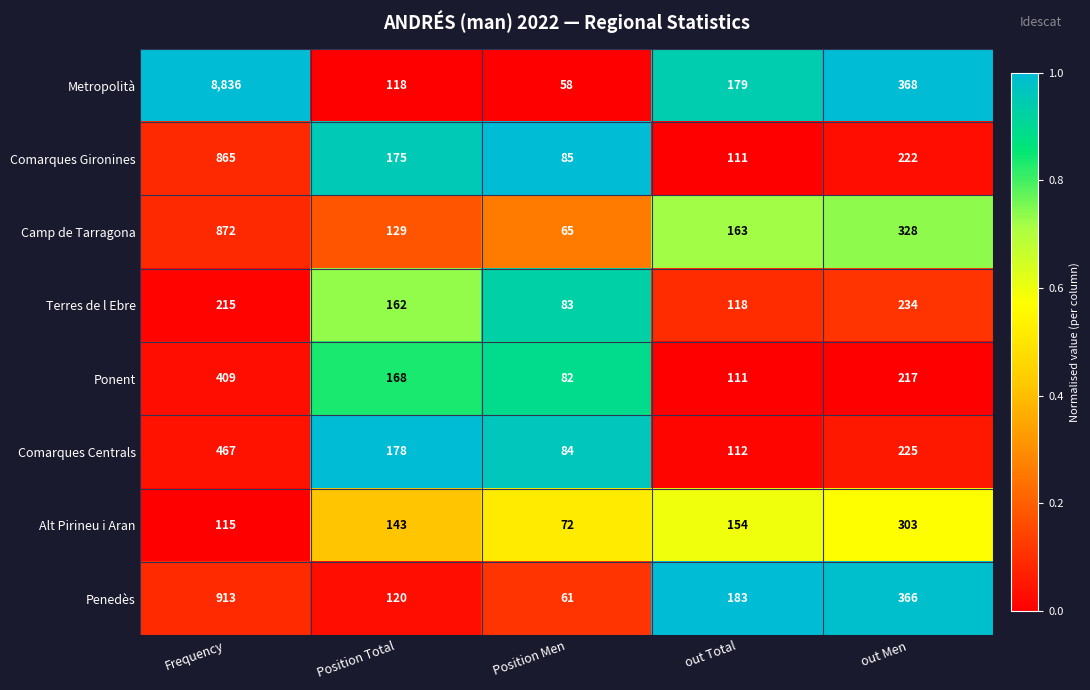

What is the sum of all Camp de Tarragona values?

1557